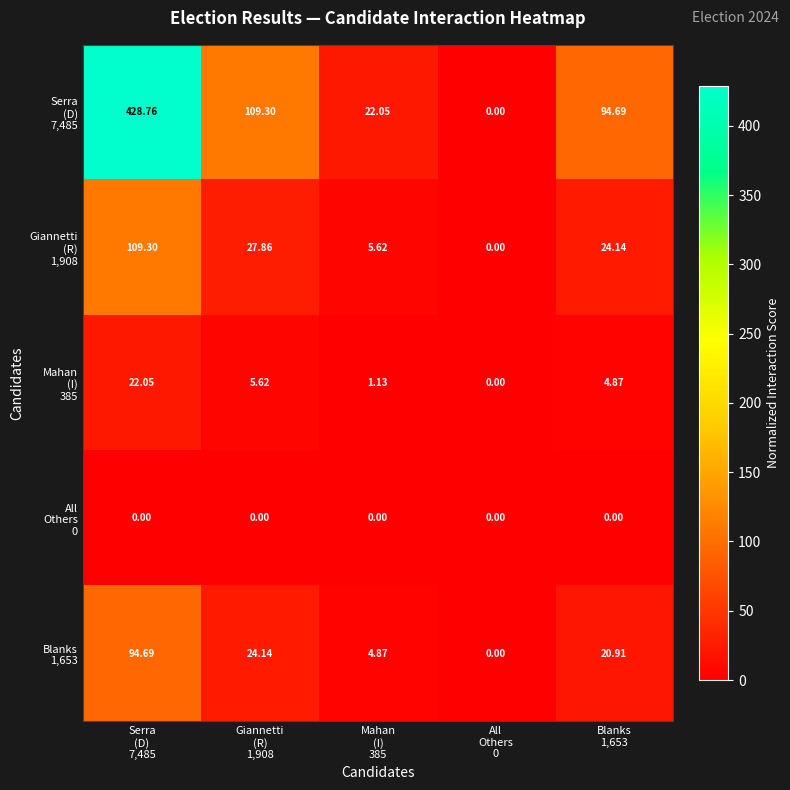

Count the number of categories in the chart.

5